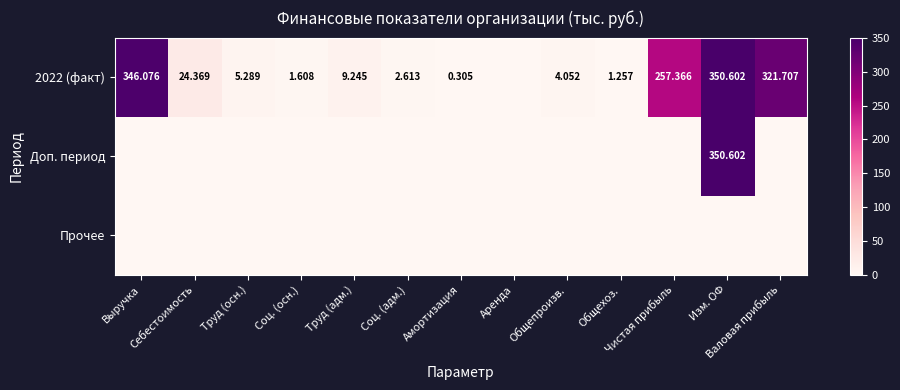

Rank the categories by Доп. период value from lowest to highest.

Выручка, Себестоимость, Труд (осн.), Соц. (осн.), Труд (адм.), Соц. (адм.), Амортизация, Аренда, Общепроизв., Общехоз., Чистая прибыль, Валовая прибыль, Изм. ОФ